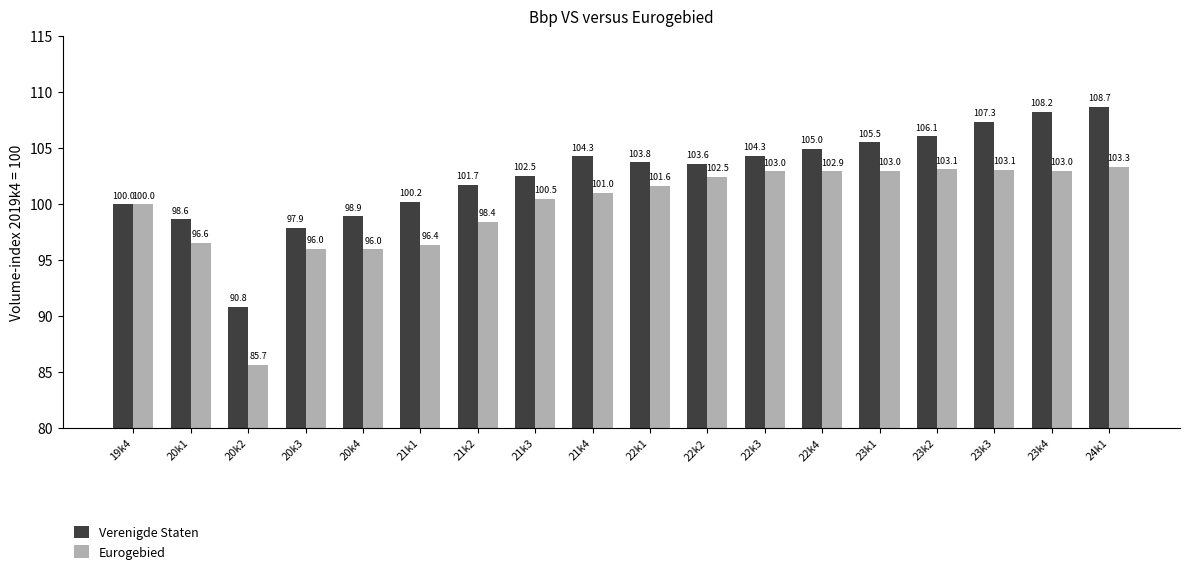

What is the label of the 7th bar from the left?

21k2